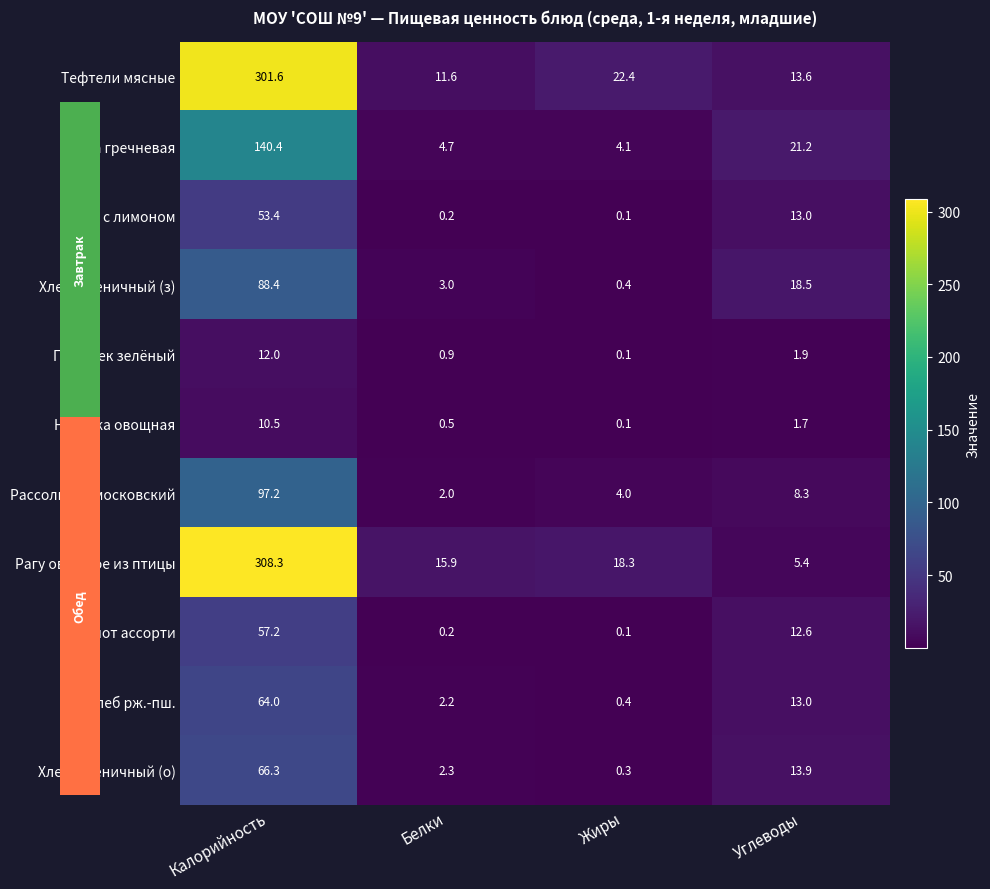

Where is Рассольник московский nearest to the value 49?

Углеводы